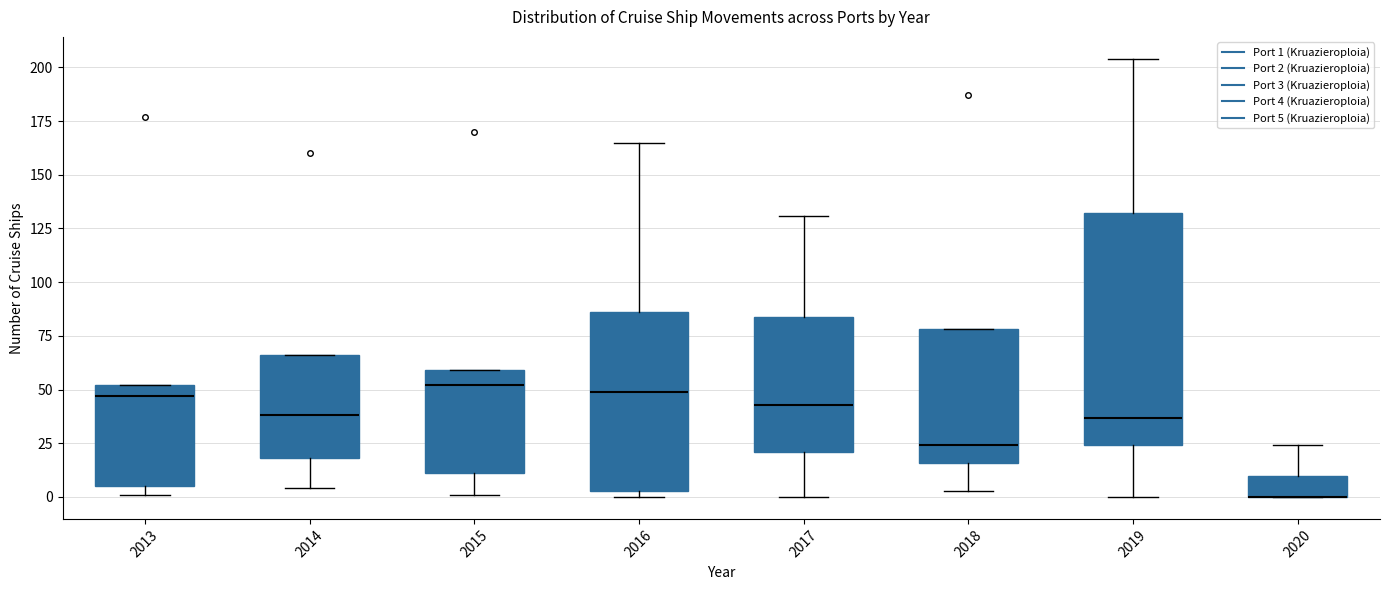

Where does the upper whisker of the box at x = 2020 end on the y-axis? The values are not printed on the chart, so give them approximately, as read against the axis.

25